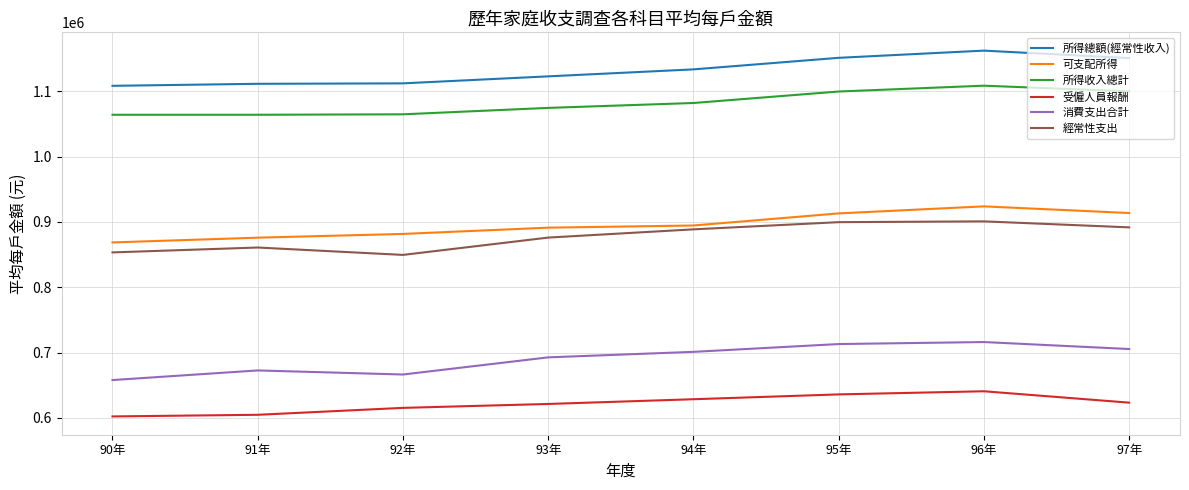

What is the smallest value displayed?

602181.9